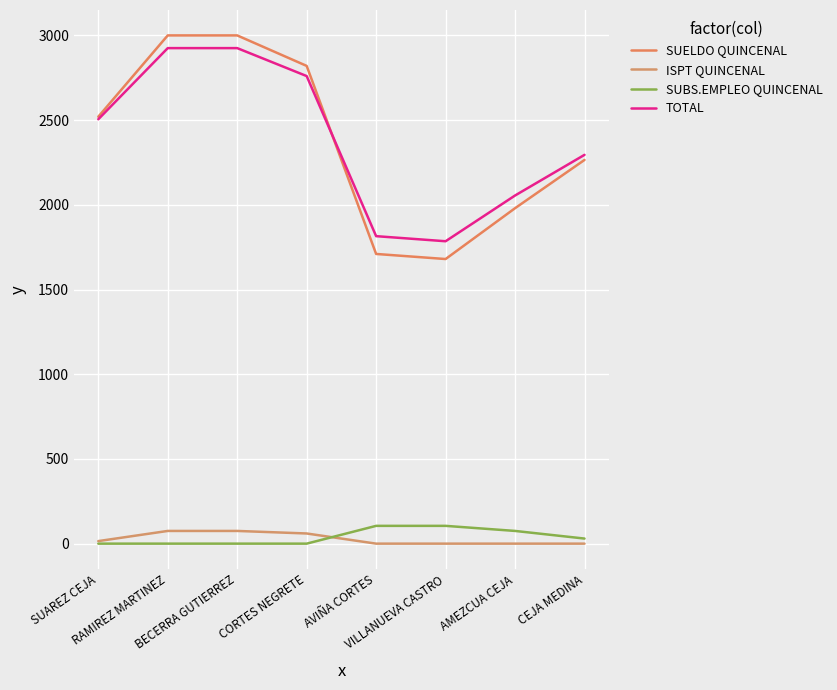

Is the value of ISPT QUINCENAL at BECERRA GUTIERREZ greater than the value of TOTAL at CEJA MEDINA?

No